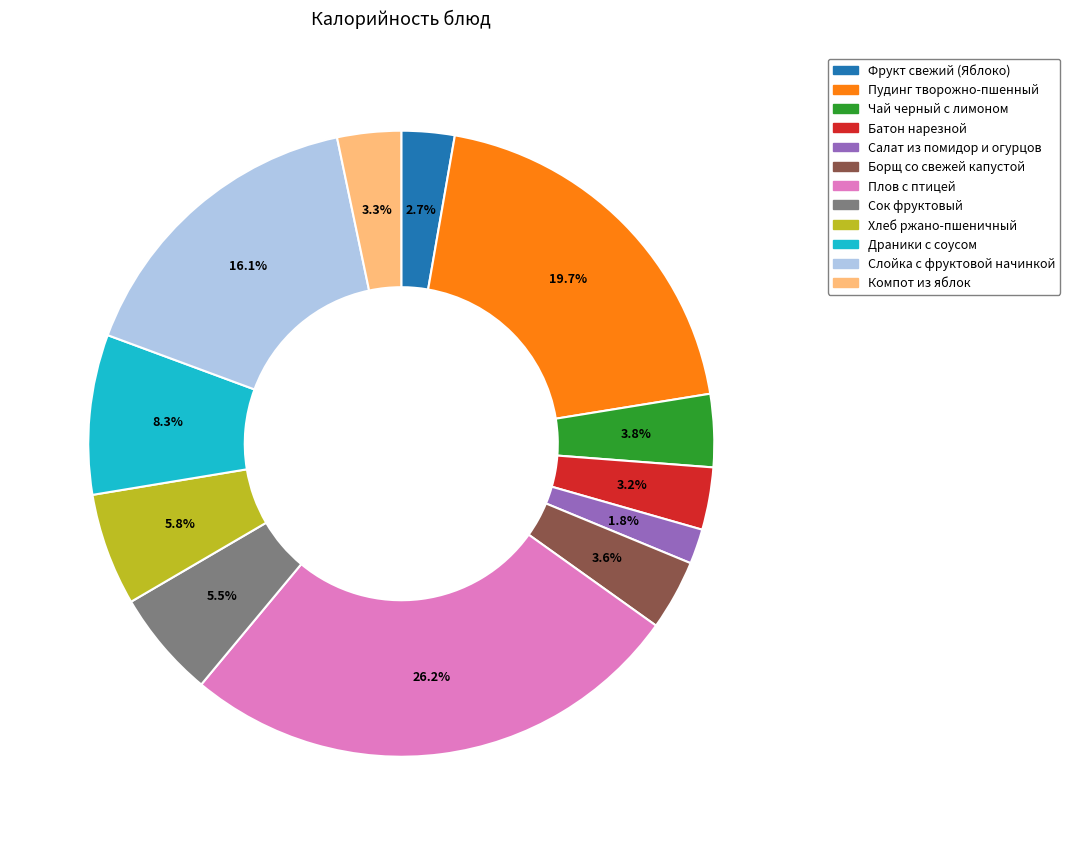

Between Батон нарезной and Чай черный с лимоном, which is larger?

Чай черный с лимоном